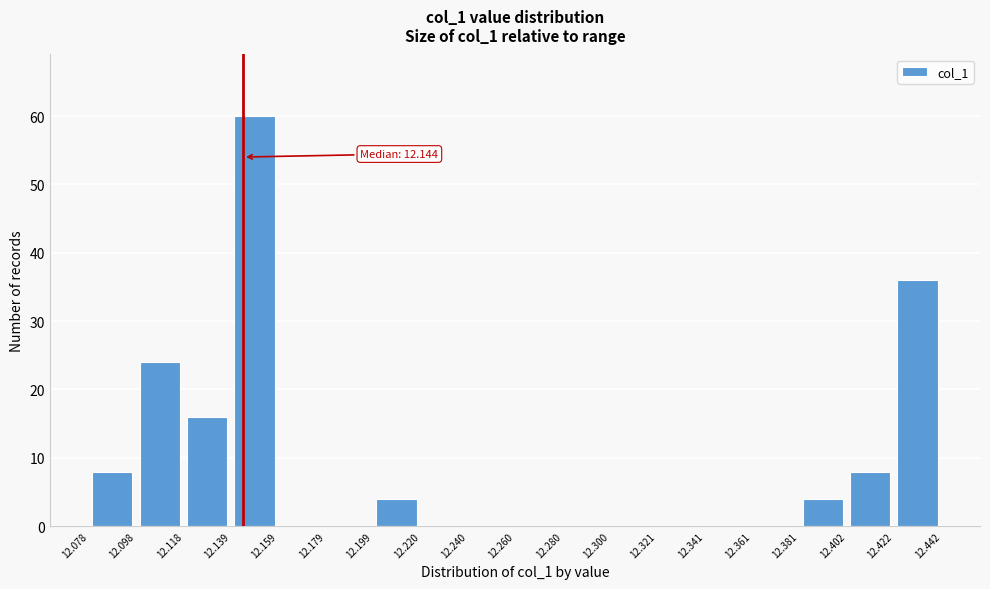

Which range on the x-axis has the tallest bar?

12.139 to 12.159